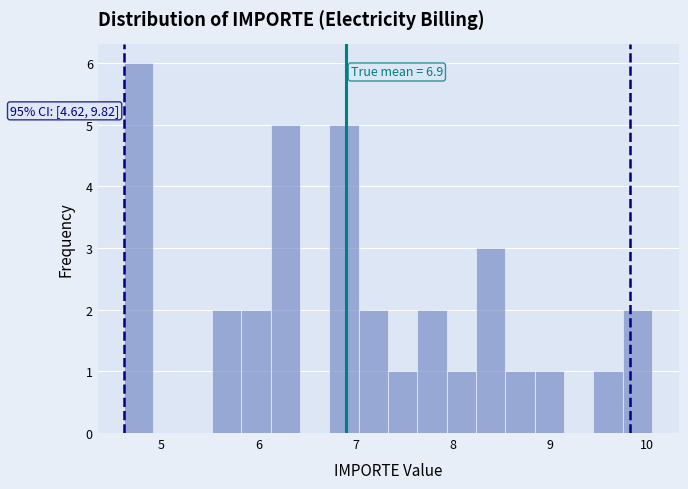

Read against the x-axis, roughly where is the centre of the tallest bar?

4.8